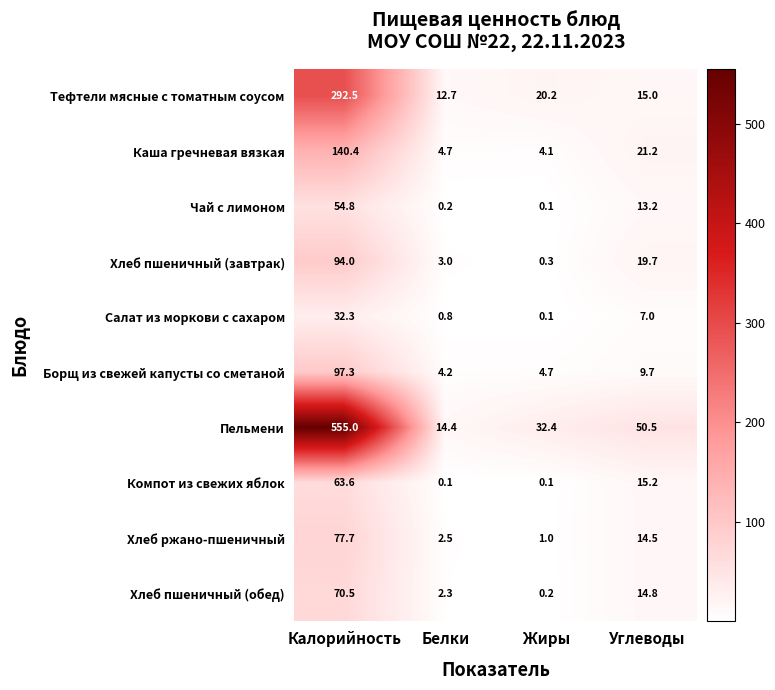

Read the Каша гречневая вязкая value at Углеводы.

21.2